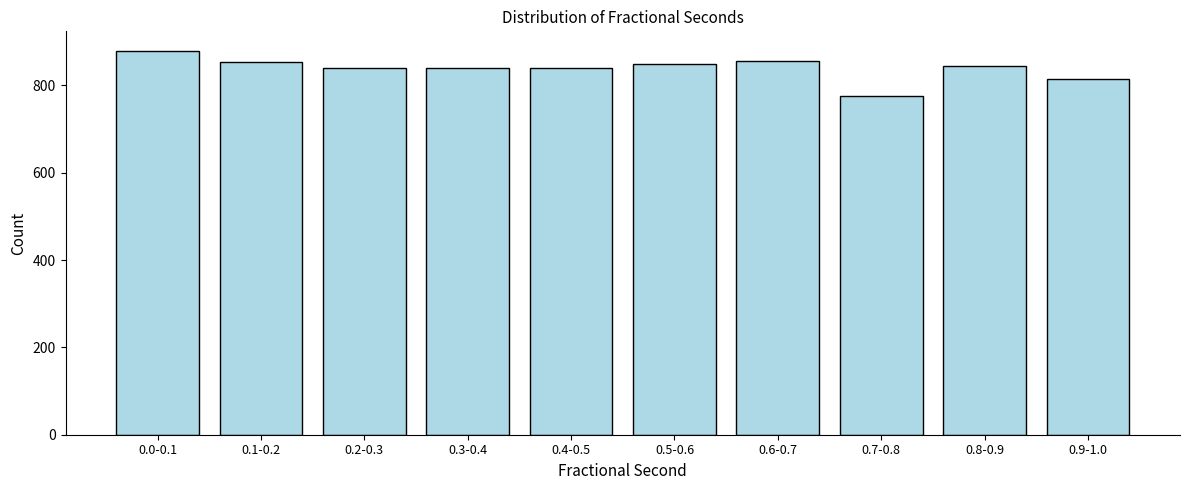

What is the maximum value shown in the chart?

880